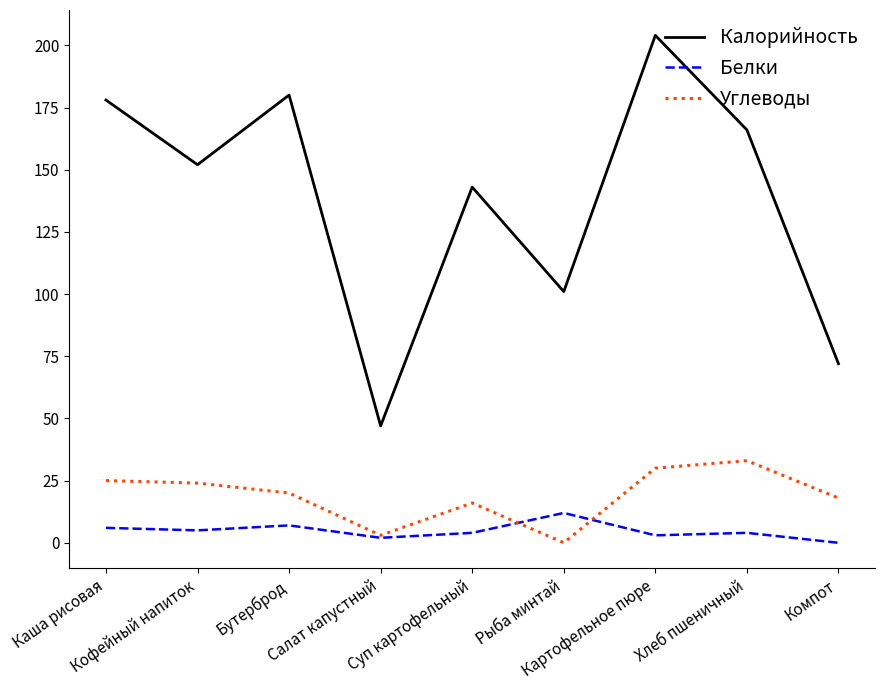

Reading left to right, what are all the values shown in this chart?

Калорийность: 178	152	180	47	143	101	204	166	72
Белки: 6	5	7	2	4	12	3	4	0
Углеводы: 25	24	20	3	16	0	30	33	18